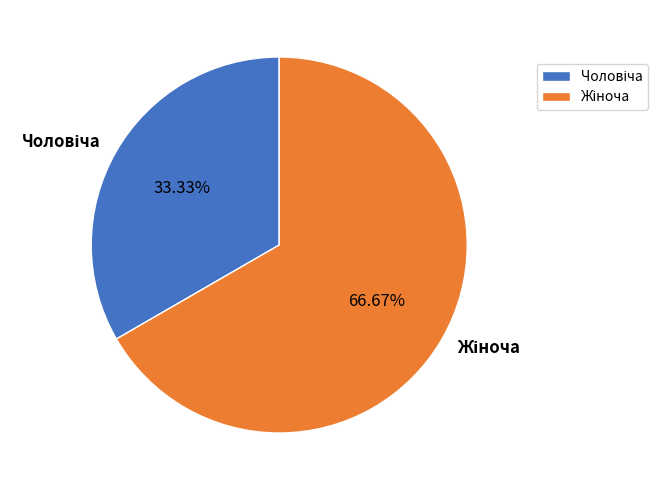

True or false: Чоловіча accounts for 33% of the total.

True